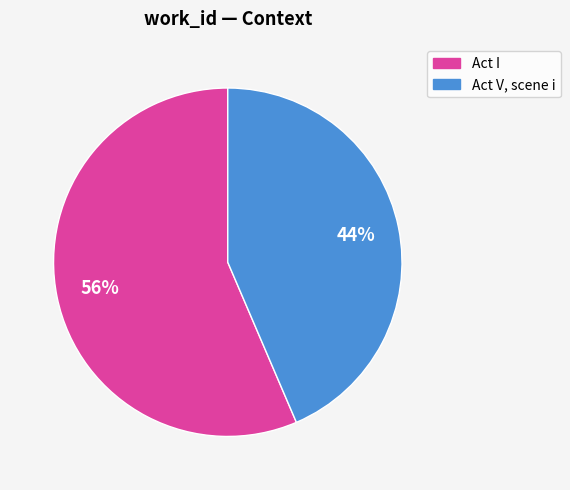

How many segments does this pie chart have?

2